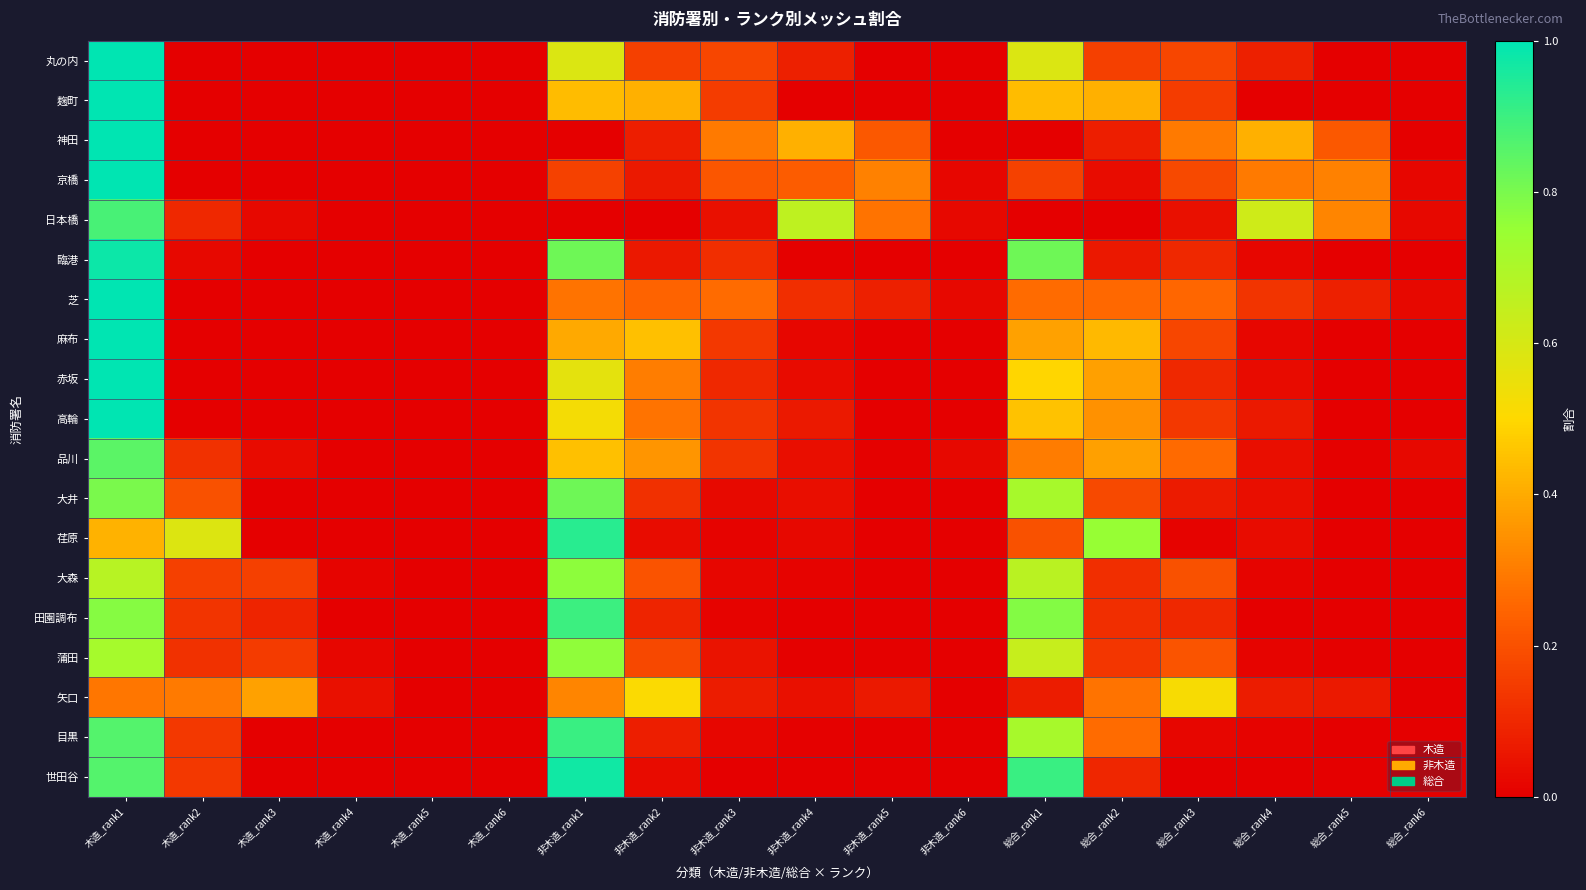

Reading left to right, extract all data points from this chart.

丸の内: 木造_rank1=1.0	木造_rank2=0.0	木造_rank3=0.0	木造_rank4=0.0	木造_rank5=0.0	木造_rank6=0.0	非木造_rank1=0.6	非木造_rank2=0.2	非木造_rank3=0.2	非木造_rank4=0.1	非木造_rank5=0.0	非木造_rank6=0.0	総合_rank1=0.6	総合_rank2=0.2	総合_rank3=0.2	総合_rank4=0.1	総合_rank5=0.0	総合_rank6=0.0
麹町: 木造_rank1=1.0	木造_rank2=0.0	木造_rank3=0.0	木造_rank4=0.0	木造_rank5=0.0	木造_rank6=0.0	非木造_rank1=0.4	非木造_rank2=0.4	非木造_rank3=0.2	非木造_rank4=0.0	非木造_rank5=0.0	非木造_rank6=0.0	総合_rank1=0.4	総合_rank2=0.4	総合_rank3=0.2	総合_rank4=0.0	総合_rank5=0.0	総合_rank6=0.0
神田: 木造_rank1=1.0	木造_rank2=0.0	木造_rank3=0.0	木造_rank4=0.0	木造_rank5=0.0	木造_rank6=0.0	非木造_rank1=0.0	非木造_rank2=0.1	非木造_rank3=0.3	非木造_rank4=0.4	非木造_rank5=0.2	非木造_rank6=0.0	総合_rank1=0.0	総合_rank2=0.1	総合_rank3=0.3	総合_rank4=0.4	総合_rank5=0.2	総合_rank6=0.0
京橋: 木造_rank1=1.0	木造_rank2=0.0	木造_rank3=0.0	木造_rank4=0.0	木造_rank5=0.0	木造_rank6=0.0	非木造_rank1=0.2	非木造_rank2=0.1	非木造_rank3=0.2	非木造_rank4=0.2	非木造_rank5=0.3	非木造_rank6=0.0	総合_rank1=0.2	総合_rank2=0.0	総合_rank3=0.2	総合_rank4=0.3	総合_rank5=0.3	総合_rank6=0.0
日本橋: 木造_rank1=0.9	木造_rank2=0.1	木造_rank3=0.0	木造_rank4=0.0	木造_rank5=0.0	木造_rank6=0.0	非木造_rank1=0.0	非木造_rank2=0.0	非木造_rank3=0.0	非木造_rank4=0.7	非木造_rank5=0.3	非木造_rank6=0.0	総合_rank1=0.0	総合_rank2=0.0	総合_rank3=0.0	総合_rank4=0.6	総合_rank5=0.3	総合_rank6=0.0
臨港: 木造_rank1=1.0	木造_rank2=0.0	木造_rank3=0.0	木造_rank4=0.0	木造_rank5=0.0	木造_rank6=0.0	非木造_rank1=0.8	非木造_rank2=0.1	非木造_rank3=0.1	非木造_rank4=0.0	非木造_rank5=0.0	非木造_rank6=0.0	総合_rank1=0.8	総合_rank2=0.1	総合_rank3=0.1	総合_rank4=0.0	総合_rank5=0.0	総合_rank6=0.0
芝: 木造_rank1=1.0	木造_rank2=0.0	木造_rank3=0.0	木造_rank4=0.0	木造_rank5=0.0	木造_rank6=0.0	非木造_rank1=0.3	非木造_rank2=0.2	非木造_rank3=0.3	非木造_rank4=0.1	非木造_rank5=0.1	非木造_rank6=0.0	総合_rank1=0.3	総合_rank2=0.3	総合_rank3=0.2	総合_rank4=0.1	総合_rank5=0.1	総合_rank6=0.0
麻布: 木造_rank1=1.0	木造_rank2=0.0	木造_rank3=0.0	木造_rank4=0.0	木造_rank5=0.0	木造_rank6=0.0	非木造_rank1=0.4	非木造_rank2=0.4	非木造_rank3=0.1	非木造_rank4=0.0	非木造_rank5=0.0	非木造_rank6=0.0	総合_rank1=0.4	総合_rank2=0.4	総合_rank3=0.2	総合_rank4=0.0	総合_rank5=0.0	総合_rank6=0.0
赤坂: 木造_rank1=1.0	木造_rank2=0.0	木造_rank3=0.0	木造_rank4=0.0	木造_rank5=0.0	木造_rank6=0.0	非木造_rank1=0.6	非木造_rank2=0.3	非木造_rank3=0.1	非木造_rank4=0.0	非木造_rank5=0.0	非木造_rank6=0.0	総合_rank1=0.5	総合_rank2=0.4	総合_rank3=0.1	総合_rank4=0.0	総合_rank5=0.0	総合_rank6=0.0
高輪: 木造_rank1=1.0	木造_rank2=0.0	木造_rank3=0.0	木造_rank4=0.0	木造_rank5=0.0	木造_rank6=0.0	非木造_rank1=0.5	非木造_rank2=0.3	非木造_rank3=0.1	非木造_rank4=0.1	非木造_rank5=0.0	非木造_rank6=0.0	総合_rank1=0.5	総合_rank2=0.3	総合_rank3=0.1	総合_rank4=0.1	総合_rank5=0.0	総合_rank6=0.0
品川: 木造_rank1=0.8	木造_rank2=0.1	木造_rank3=0.0	木造_rank4=0.0	木造_rank5=0.0	木造_rank6=0.0	非木造_rank1=0.4	非木造_rank2=0.4	非木造_rank3=0.1	非木造_rank4=0.0	非木造_rank5=0.0	非木造_rank6=0.0	総合_rank1=0.3	総合_rank2=0.4	総合_rank3=0.3	総合_rank4=0.0	総合_rank5=0.0	総合_rank6=0.0
大井: 木造_rank1=0.8	木造_rank2=0.2	木造_rank3=0.0	木造_rank4=0.0	木造_rank5=0.0	木造_rank6=0.0	非木造_rank1=0.8	非木造_rank2=0.1	非木造_rank3=0.0	非木造_rank4=0.0	非木造_rank5=0.0	非木造_rank6=0.0	総合_rank1=0.7	総合_rank2=0.2	総合_rank3=0.1	総合_rank4=0.0	総合_rank5=0.0	総合_rank6=0.0
荏原: 木造_rank1=0.4	木造_rank2=0.6	木造_rank3=0.0	木造_rank4=0.0	木造_rank5=0.0	木造_rank6=0.0	非木造_rank1=0.9	非木造_rank2=0.0	非木造_rank3=0.0	非木造_rank4=0.0	非木造_rank5=0.0	非木造_rank6=0.0	総合_rank1=0.2	総合_rank2=0.8	総合_rank3=0.0	総合_rank4=0.0	総合_rank5=0.0	総合_rank6=0.0
大森: 木造_rank1=0.7	木造_rank2=0.2	木造_rank3=0.2	木造_rank4=0.0	木造_rank5=0.0	木造_rank6=0.0	非木造_rank1=0.8	非木造_rank2=0.2	非木造_rank3=0.0	非木造_rank4=0.0	非木造_rank5=0.0	非木造_rank6=0.0	総合_rank1=0.7	総合_rank2=0.1	総合_rank3=0.2	総合_rank4=0.0	総合_rank5=0.0	総合_rank6=0.0
田園調布: 木造_rank1=0.8	木造_rank2=0.1	木造_rank3=0.1	木造_rank4=0.0	木造_rank5=0.0	木造_rank6=0.0	非木造_rank1=0.9	非木造_rank2=0.1	非木造_rank3=0.0	非木造_rank4=0.0	非木造_rank5=0.0	非木造_rank6=0.0	総合_rank1=0.8	総合_rank2=0.1	総合_rank3=0.1	総合_rank4=0.0	総合_rank5=0.0	総合_rank6=0.0
蒲田: 木造_rank1=0.7	木造_rank2=0.1	木造_rank3=0.1	木造_rank4=0.0	木造_rank5=0.0	木造_rank6=0.0	非木造_rank1=0.8	非木造_rank2=0.2	非木造_rank3=0.1	非木造_rank4=0.0	非木造_rank5=0.0	非木造_rank6=0.0	総合_rank1=0.6	総合_rank2=0.1	総合_rank3=0.2	総合_rank4=0.0	総合_rank5=0.0	総合_rank6=0.0
矢口: 木造_rank1=0.3	木造_rank2=0.3	木造_rank3=0.4	木造_rank4=0.0	木造_rank5=0.0	木造_rank6=0.0	非木造_rank1=0.3	非木造_rank2=0.5	非木造_rank3=0.1	非木造_rank4=0.0	非木造_rank5=0.1	非木造_rank6=0.0	総合_rank1=0.1	総合_rank2=0.3	総合_rank3=0.5	総合_rank4=0.1	総合_rank5=0.1	総合_rank6=0.0
目黒: 木造_rank1=0.9	木造_rank2=0.1	木造_rank3=0.0	木造_rank4=0.0	木造_rank5=0.0	木造_rank6=0.0	非木造_rank1=0.9	非木造_rank2=0.1	非木造_rank3=0.0	非木造_rank4=0.0	非木造_rank5=0.0	非木造_rank6=0.0	総合_rank1=0.7	総合_rank2=0.3	総合_rank3=0.0	総合_rank4=0.0	総合_rank5=0.0	総合_rank6=0.0
世田谷: 木造_rank1=0.9	木造_rank2=0.1	木造_rank3=0.0	木造_rank4=0.0	木造_rank5=0.0	木造_rank6=0.0	非木造_rank1=1.0	非木造_rank2=0.0	非木造_rank3=0.0	非木造_rank4=0.0	非木造_rank5=0.0	非木造_rank6=0.0	総合_rank1=0.9	総合_rank2=0.1	総合_rank3=0.0	総合_rank4=0.0	総合_rank5=0.0	総合_rank6=0.0